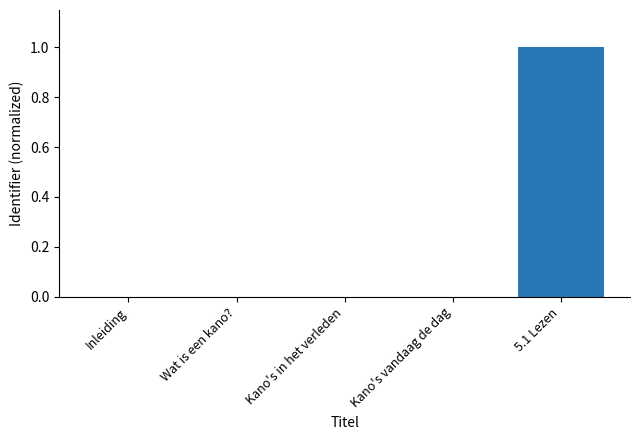

The value at Kano's vandaag de dag is 0.0. True or false?

True